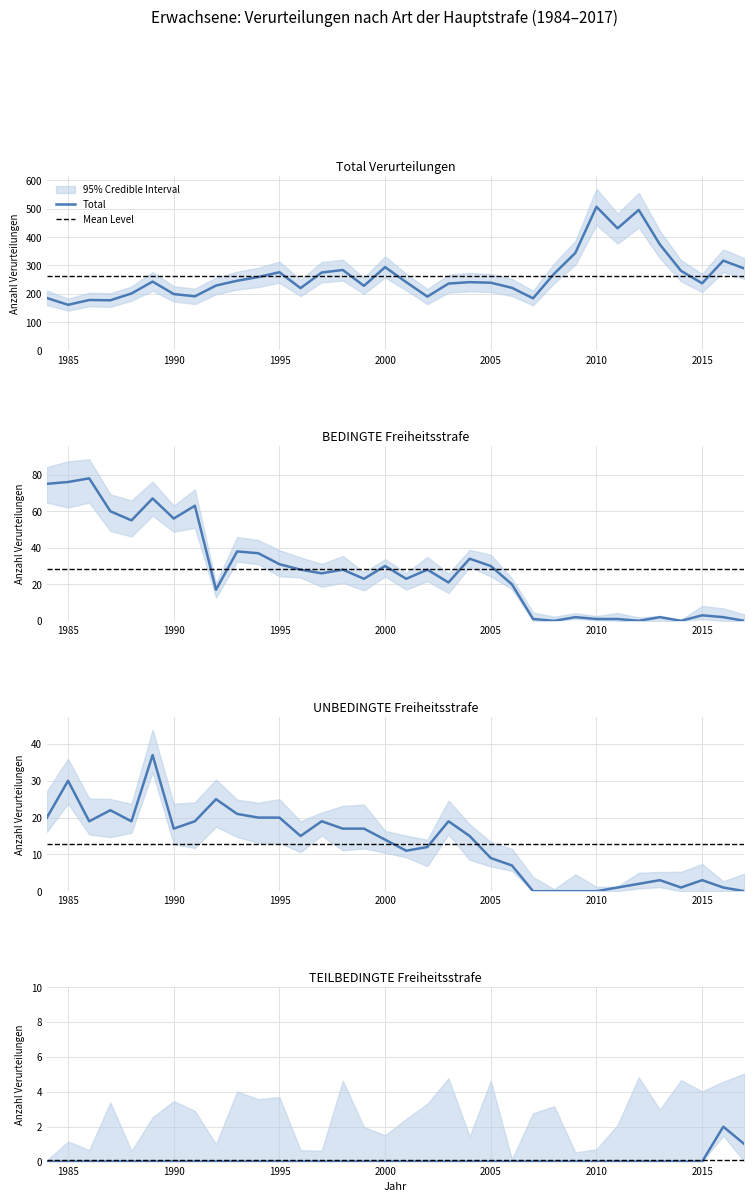

Where is Total nearest to the value 334?

2009